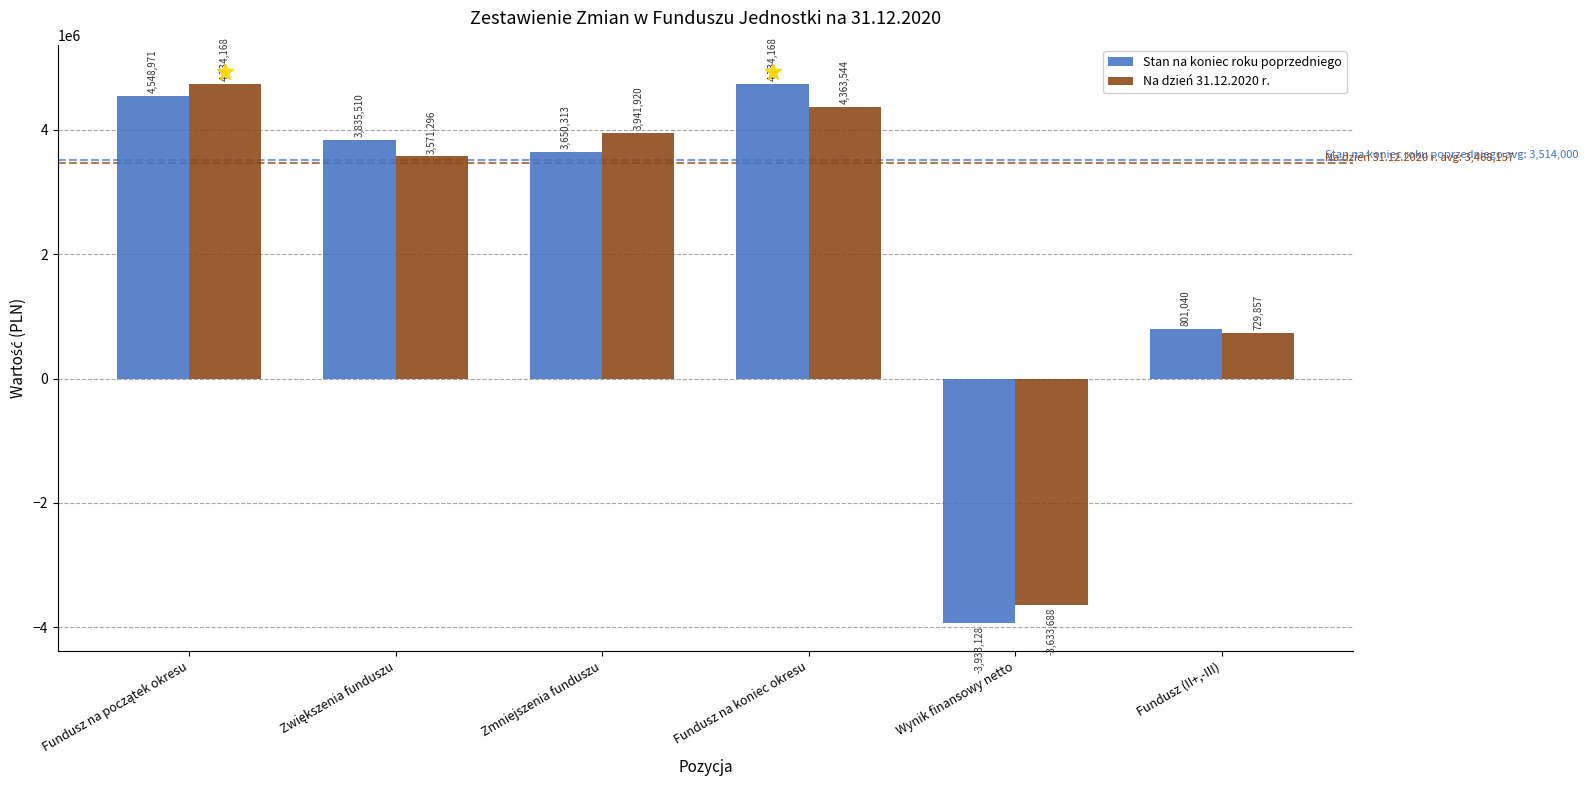

Rank the series at Fundusz (II+,-III) from lowest to highest value.

Na dzień 31.12.2020 r., Stan na koniec roku poprzedniego